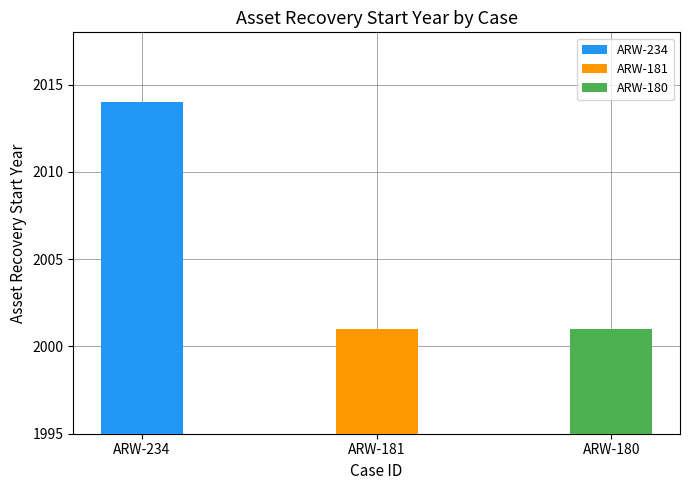

Reading left to right, list all the values displayed in this chart.

2014	2001	2001